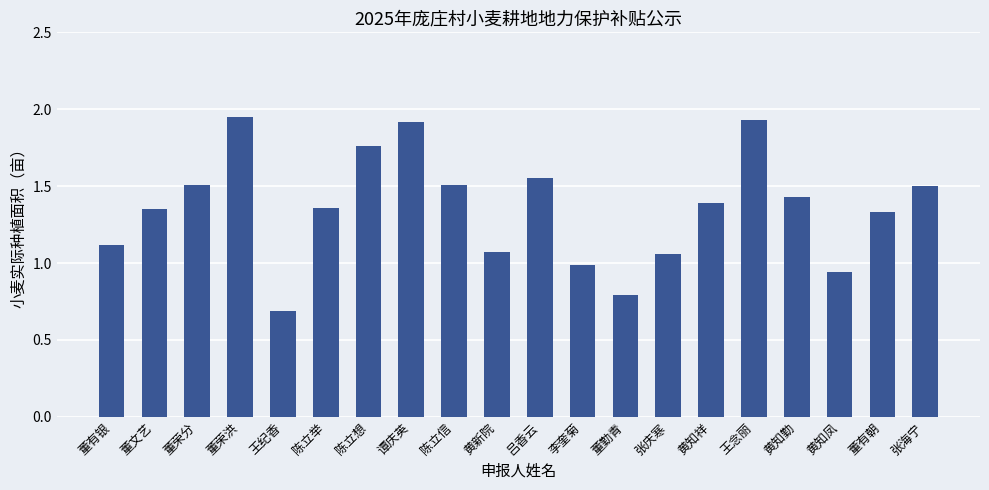

Approximately how many times larger is the value at 陈立想 compared to 陈立信?

1.2